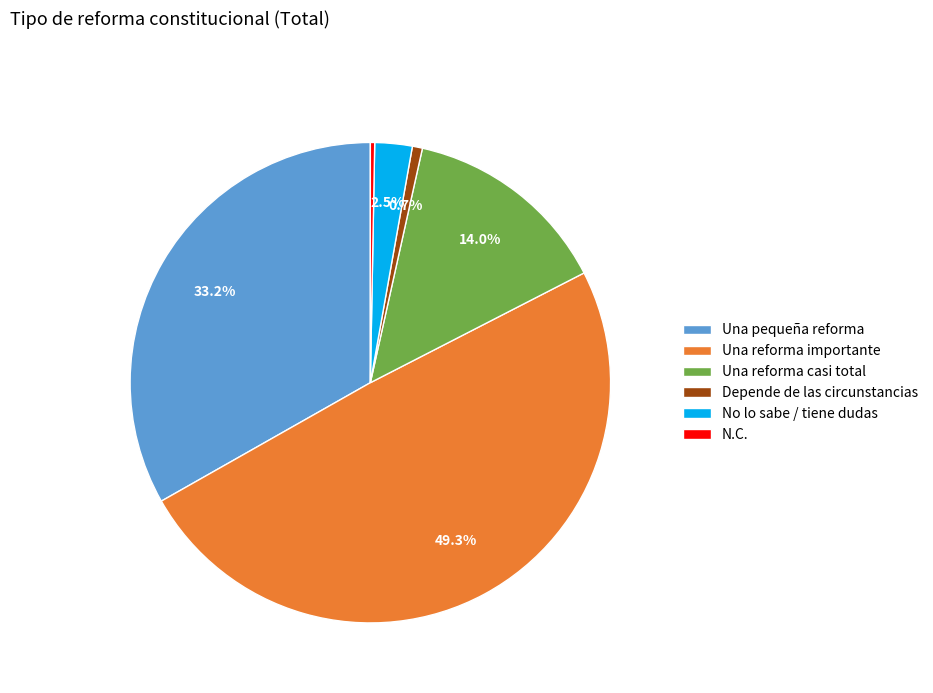

To the nearest percent, what portion does Depende de las circunstancias represent?

1%